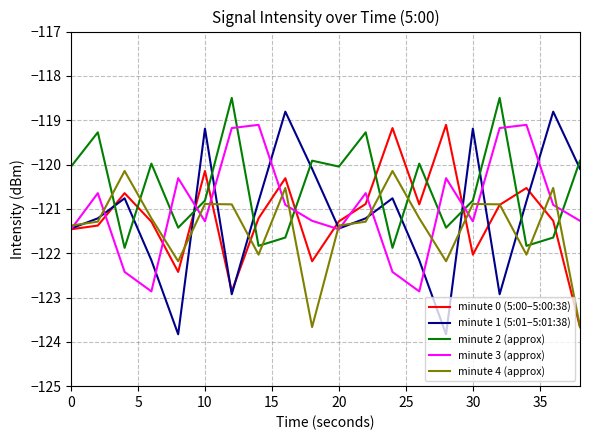

True or false: minute 0 (5:00–5:00:38) and minute 2 (approx) intersect in this chart.

True